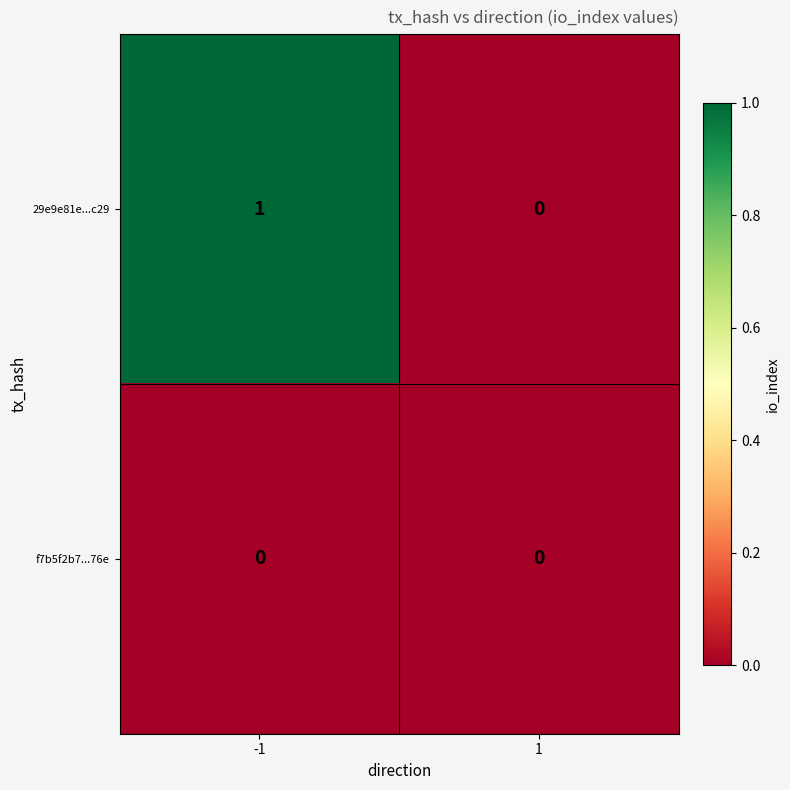

List the series in order of their peak value, highest first.

29e9e81e...c29, f7b5f2b7...76e